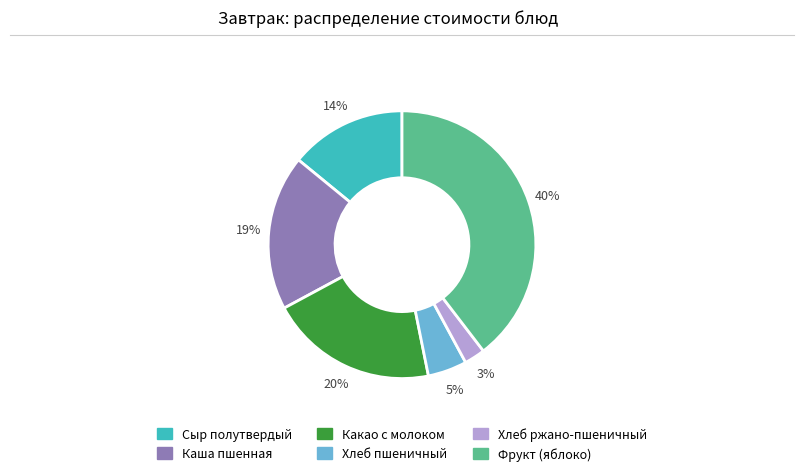

Is it true that Сыр полутвердый is 14% of the pie?

True